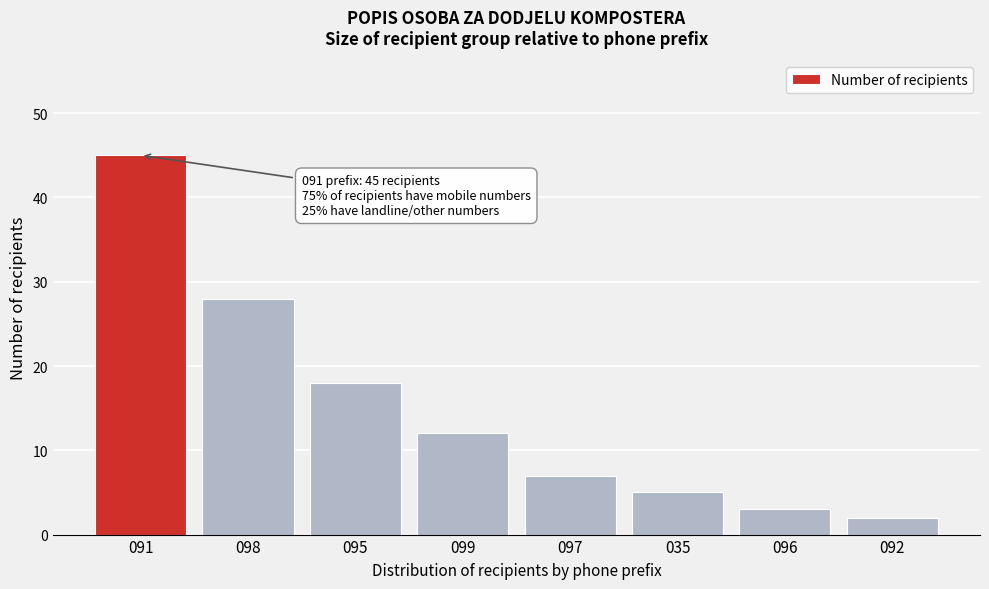

Reading left to right, what are all the values shown in this chart?

091=45	098=28	095=18	099=12	097=7	035=5	096=3	092=2